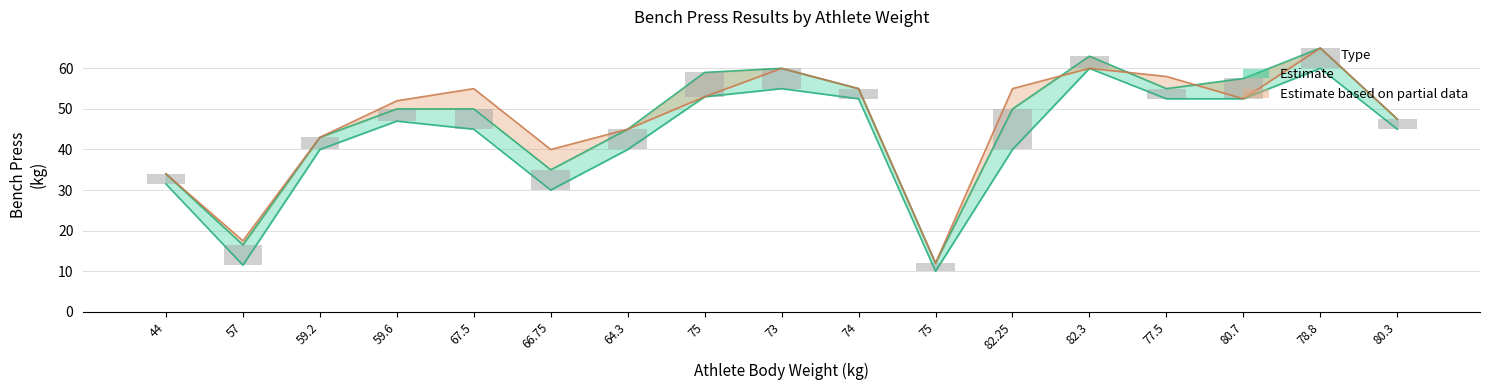

At which category is the sum across all series the highest?

78.8